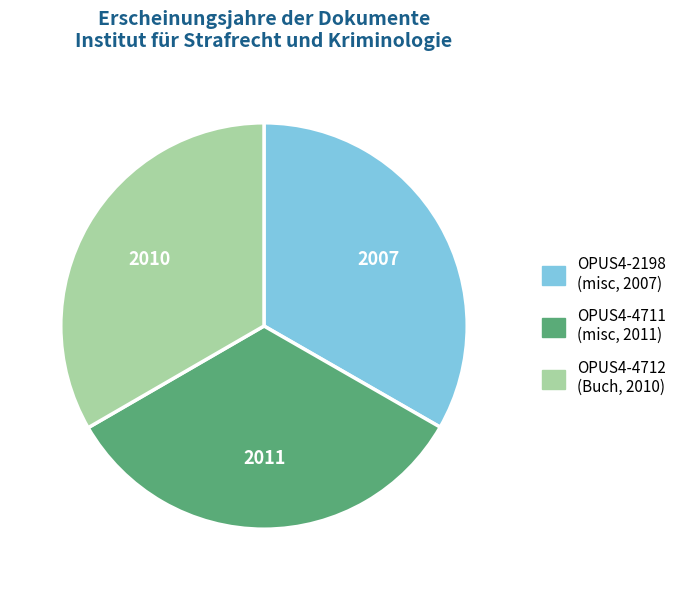

Is there a majority slice in this chart?

No